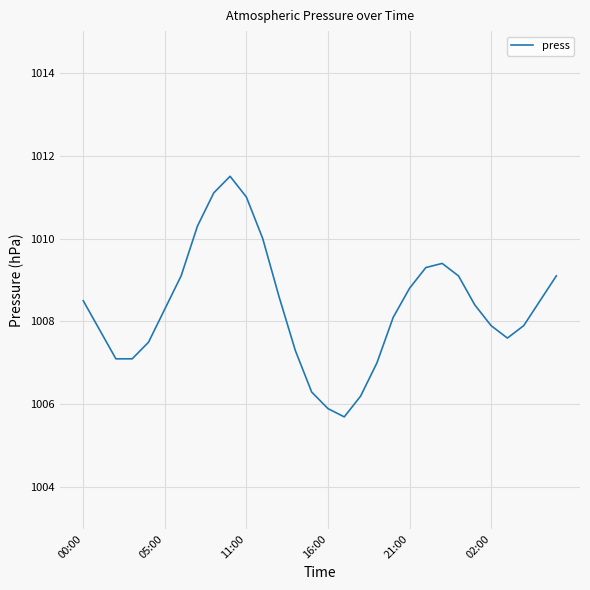

What is the minimum value shown in the chart?

1005.7